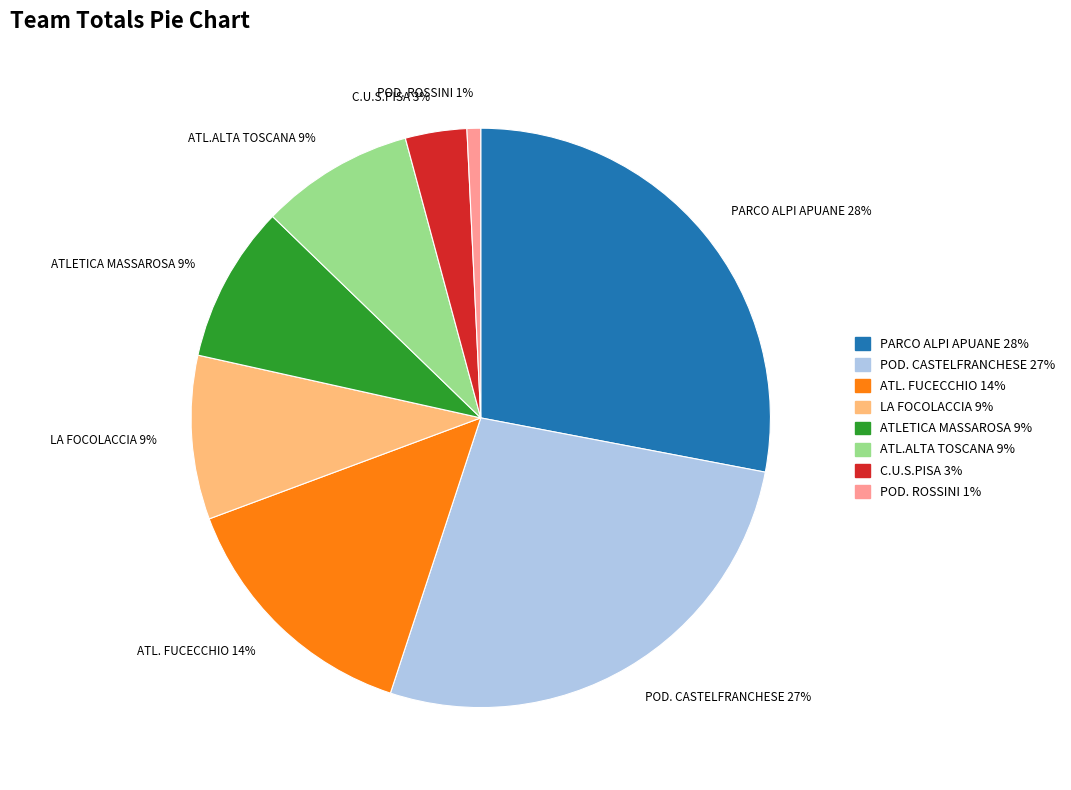

Does C.U.S.PISA account for over 50% of the chart?

No